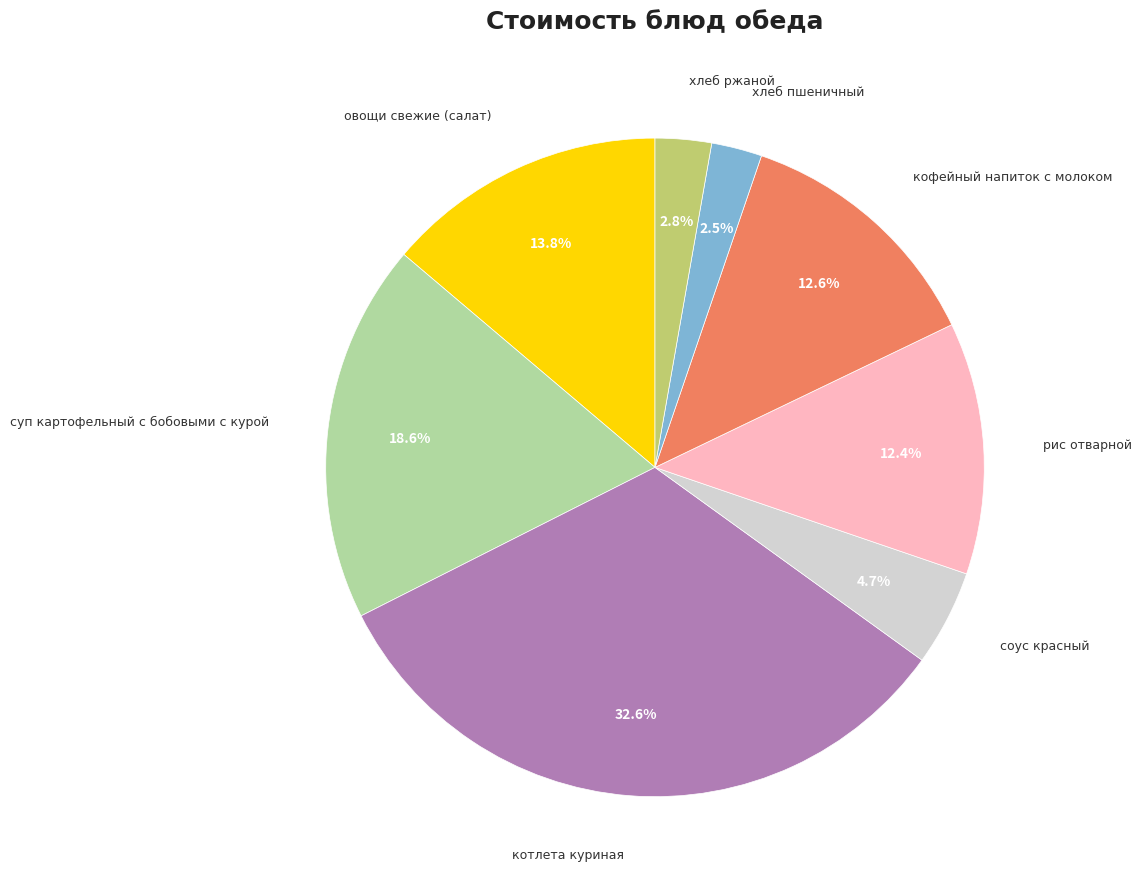

How many segments does this pie chart have?

8